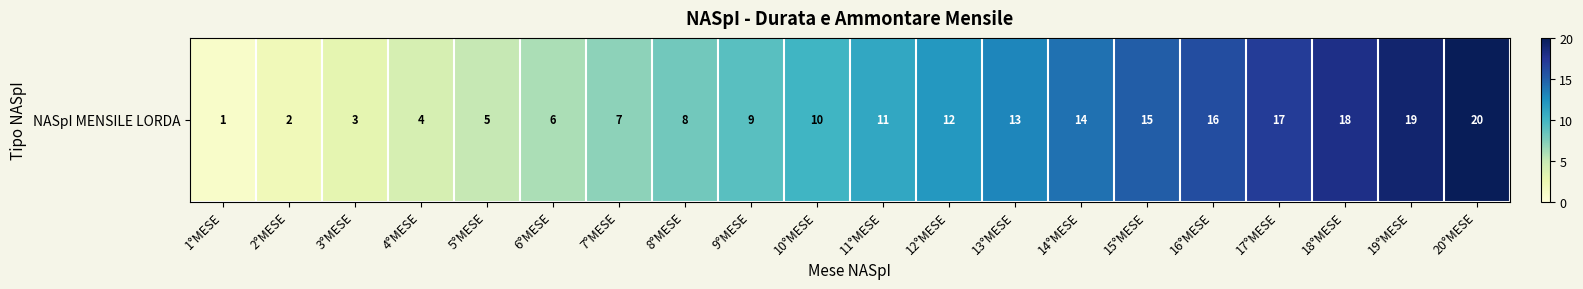

List the labels in order of value, largest first.

20°MESE, 19°MESE, 18°MESE, 17°MESE, 16°MESE, 15°MESE, 14°MESE, 13°MESE, 12°MESE, 11°MESE, 10°MESE, 9°MESE, 8°MESE, 7°MESE, 6°MESE, 5°MESE, 4°MESE, 3°MESE, 2°MESE, 1°MESE